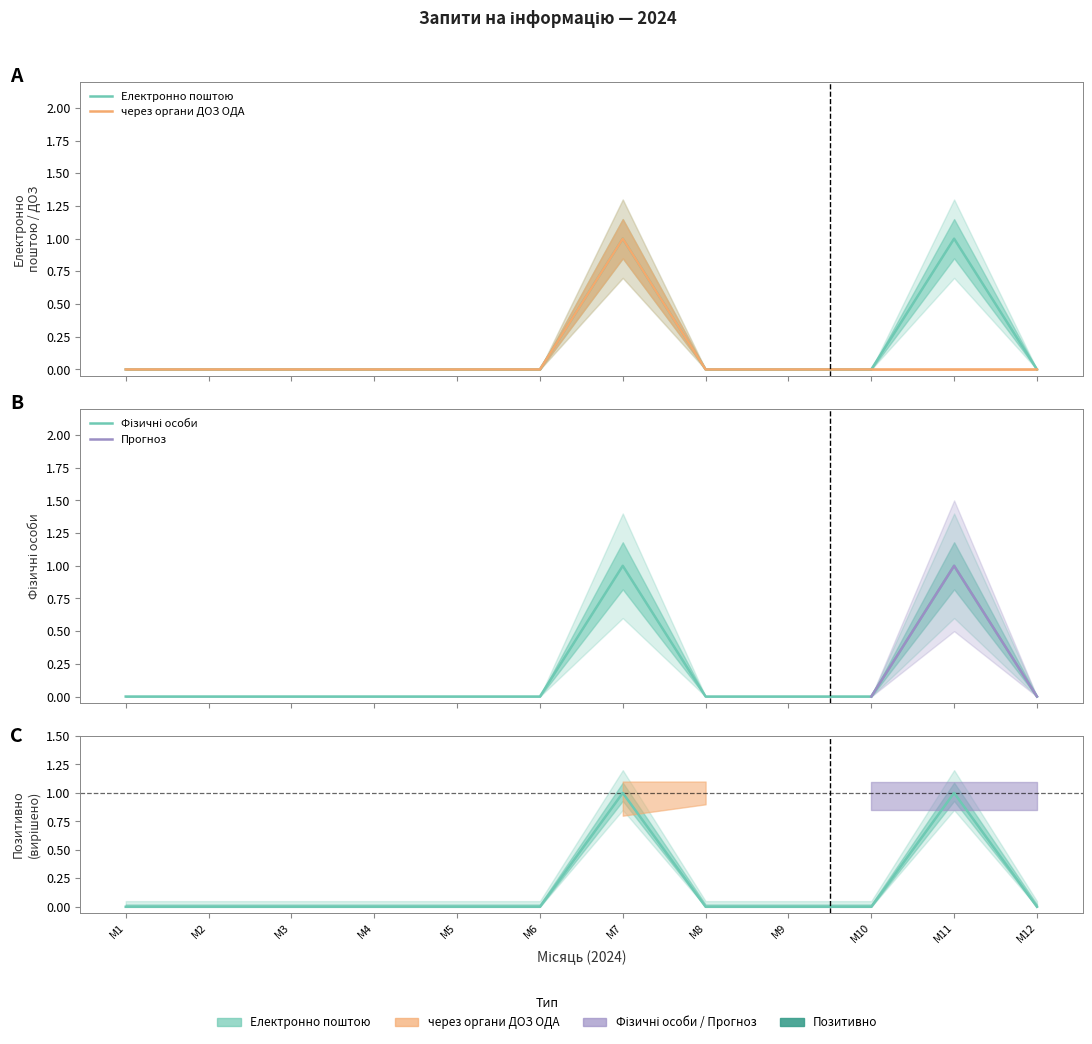

Between М5 and М3, which is larger?

М5